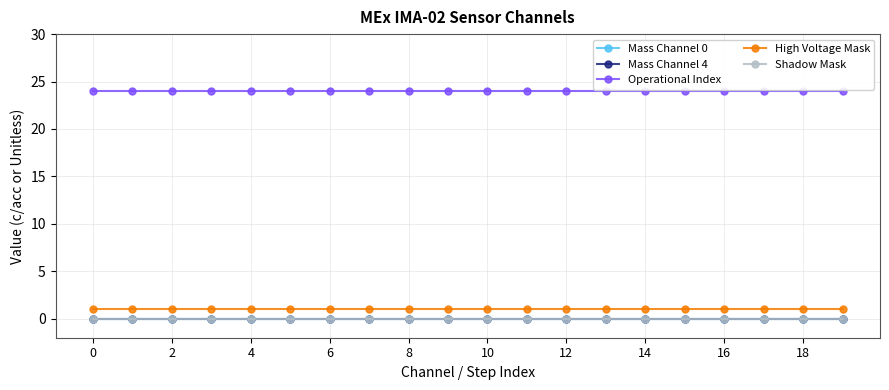

Reading left to right, extract all data points from this chart.

Mass Channel 0: 0	0	0	0	0	0	0	0	0	0	0	0	0	0	0	0	0	0	0	0
Mass Channel 4: 0	0	0	0	0	0	0	0	0	0	0	0	0	0	0	0	0	0	0	0
Operational Index: 24	24	24	24	24	24	24	24	24	24	24	24	24	24	24	24	24	24	24	24
High Voltage Mask: 1	1	1	1	1	1	1	1	1	1	1	1	1	1	1	1	1	1	1	1
Shadow Mask: 0	0	0	0	0	0	0	0	0	0	0	0	0	0	0	0	0	0	0	0